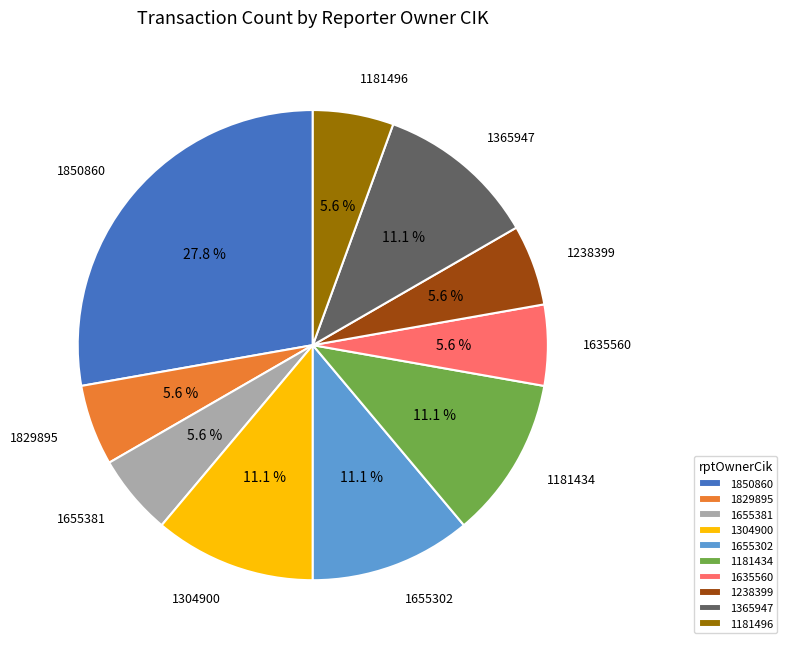

To the nearest percent, what percentage of the pie is 1181434?

11%